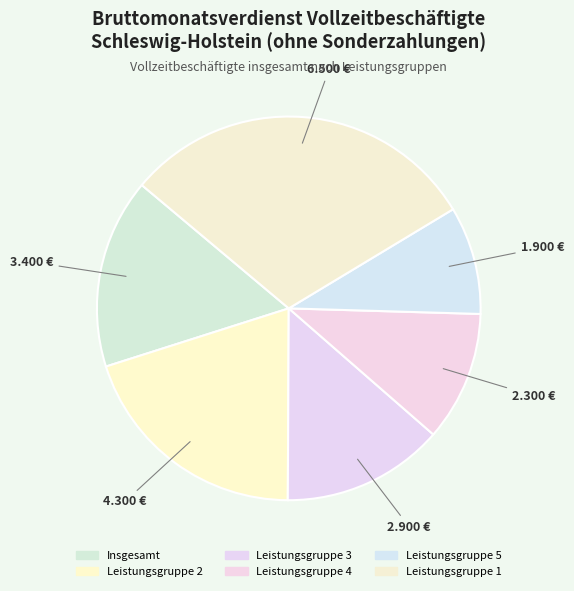

How much of the chart is everything except Leistungsgruppe 3?

86.3%